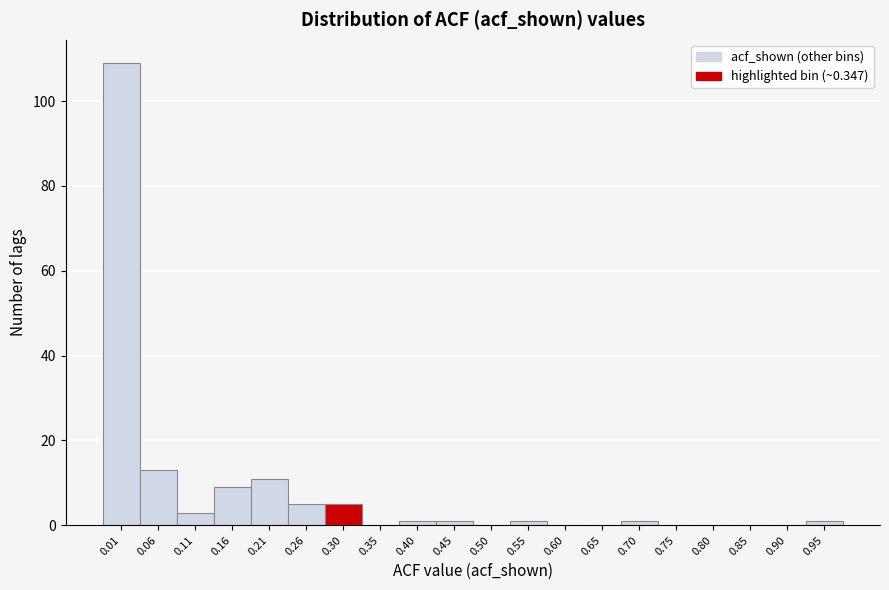

Reading left to right, transcribe all the data shown in this chart.

0.01=109	0.06=13	0.11=3	0.16=9	0.21=11	0.26=5	0.30=5	0.35=0	0.40=1	0.45=1	0.50=0	0.55=1	0.60=0	0.65=0	0.70=1	0.75=0	0.80=0	0.85=0	0.90=0	0.95=1